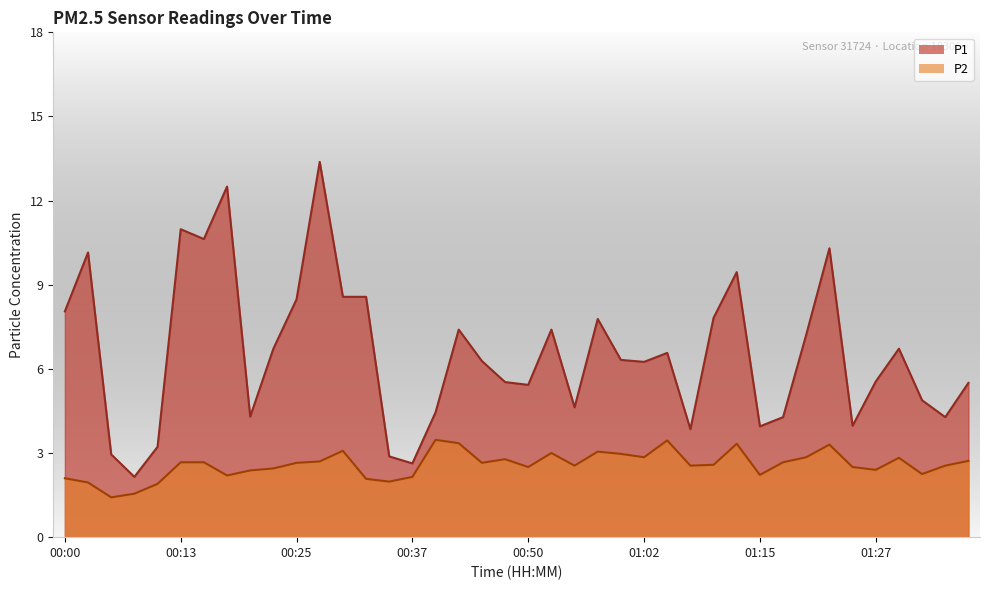

At which category does P1 reach its first local peak?

00:03